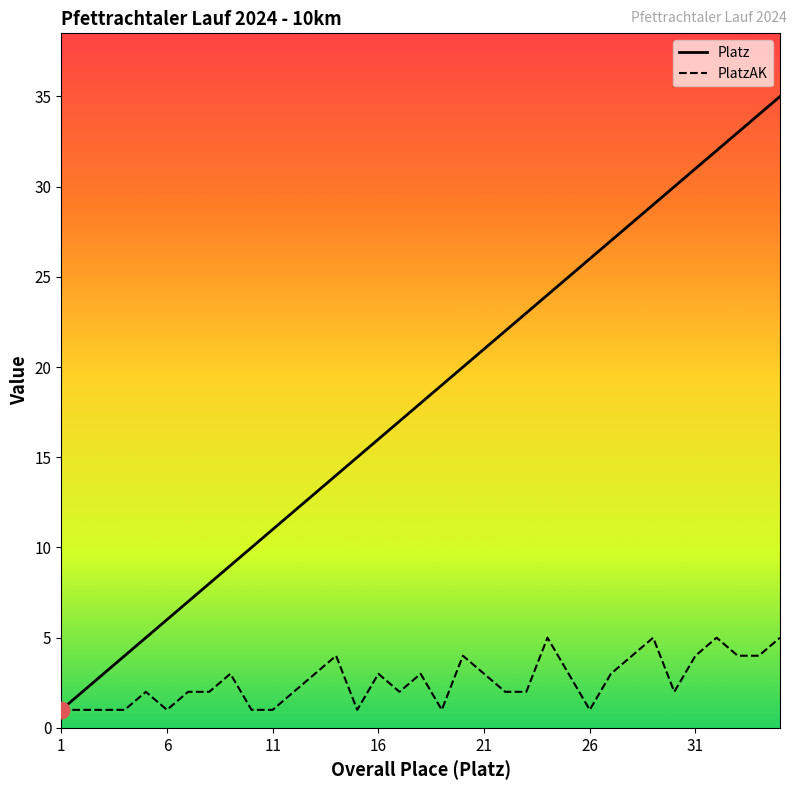

The value of Platz at 32 is 51. True or false?

False